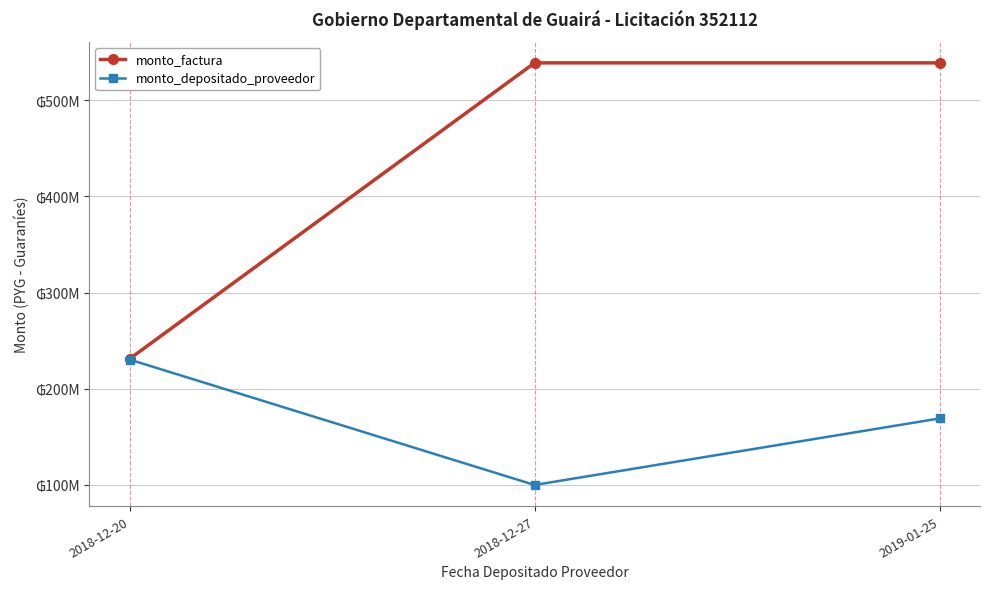

The value of monto_factura at 2018-12-20 is 352515697.0. True or false?

False